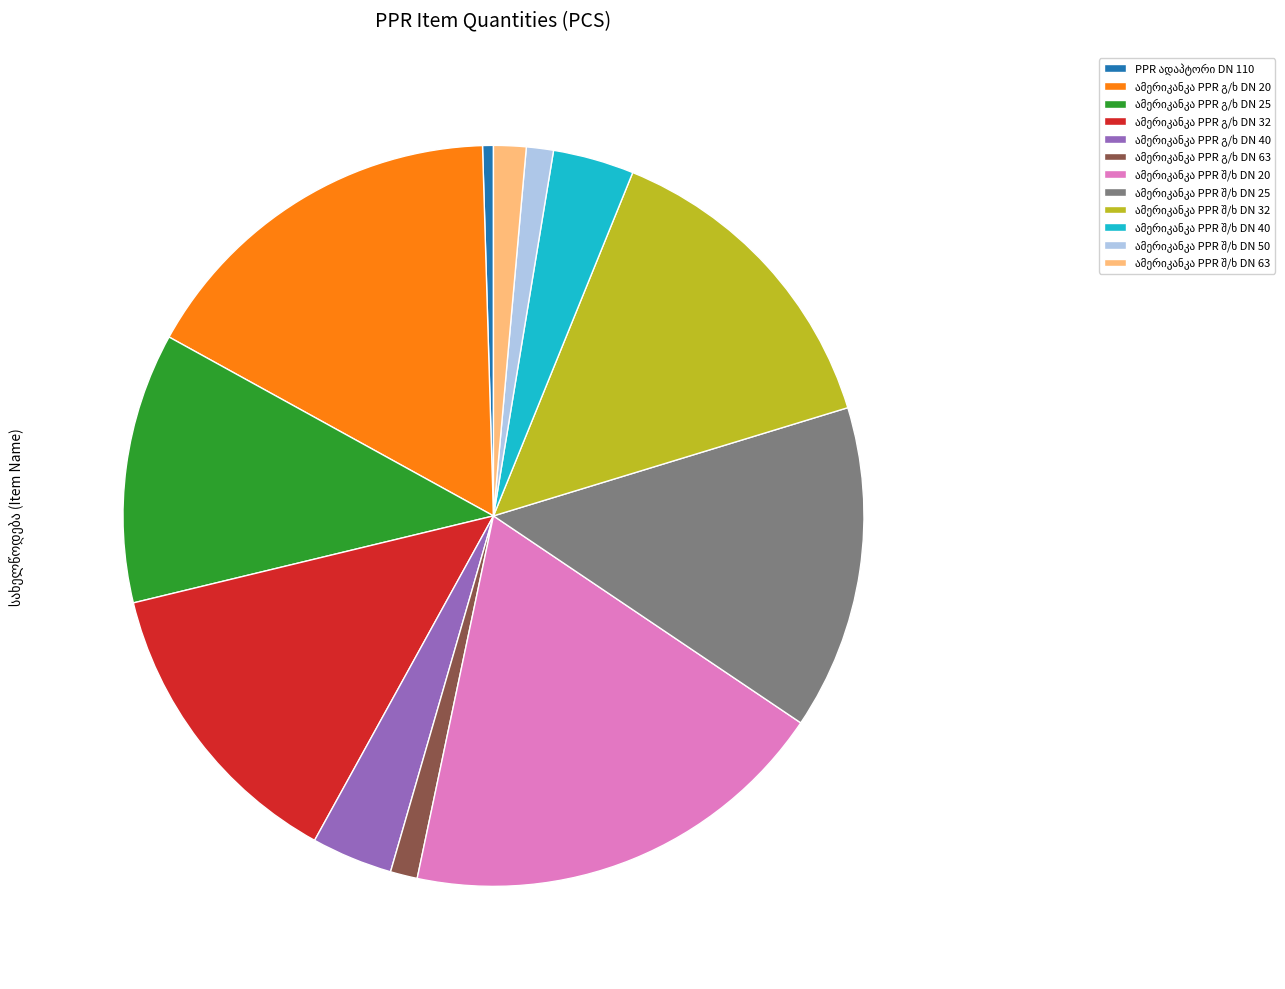

Is there any slice that represents more than half of the pie?

No